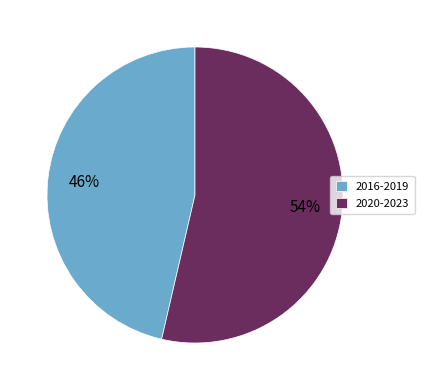

What is the ratio of the value at 2020-2023 to the value at 2016-2019?

1.2